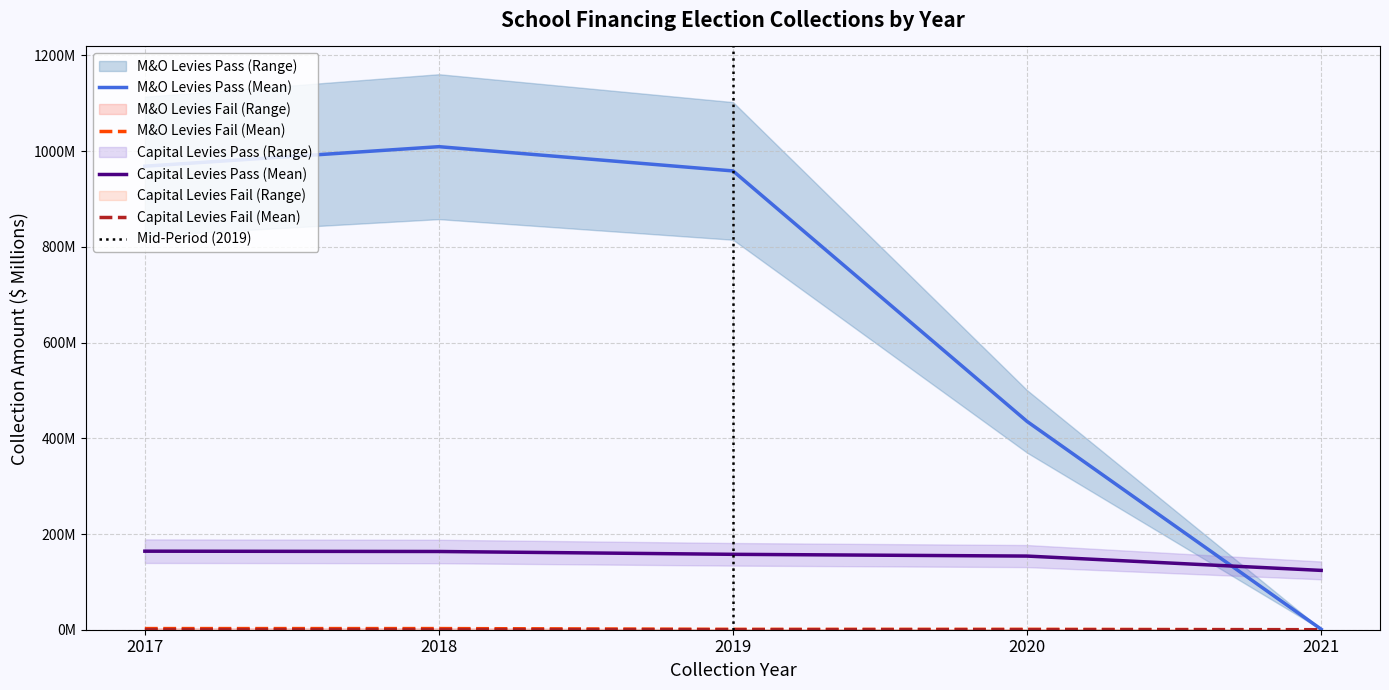

Reading left to right, transcribe all the data shown in this chart.

M&O Levies Pass: 968.7	1009.5	958.8	435.2	1.0
M&O Levies Fail: 2.4	2.4	0.8	0.9	0.0
Capital Levies Pass: 164.1	163.5	157.6	153.9	124.0
Capital Levies Fail: 0.3	0.3	0.0	0.0	0.0